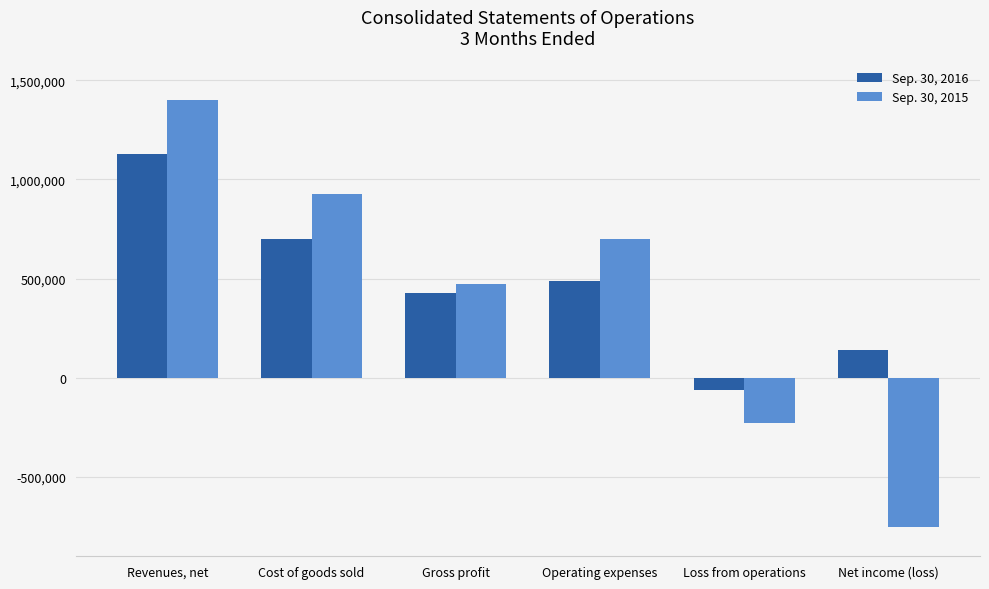

How many categories are shown in the chart?

6